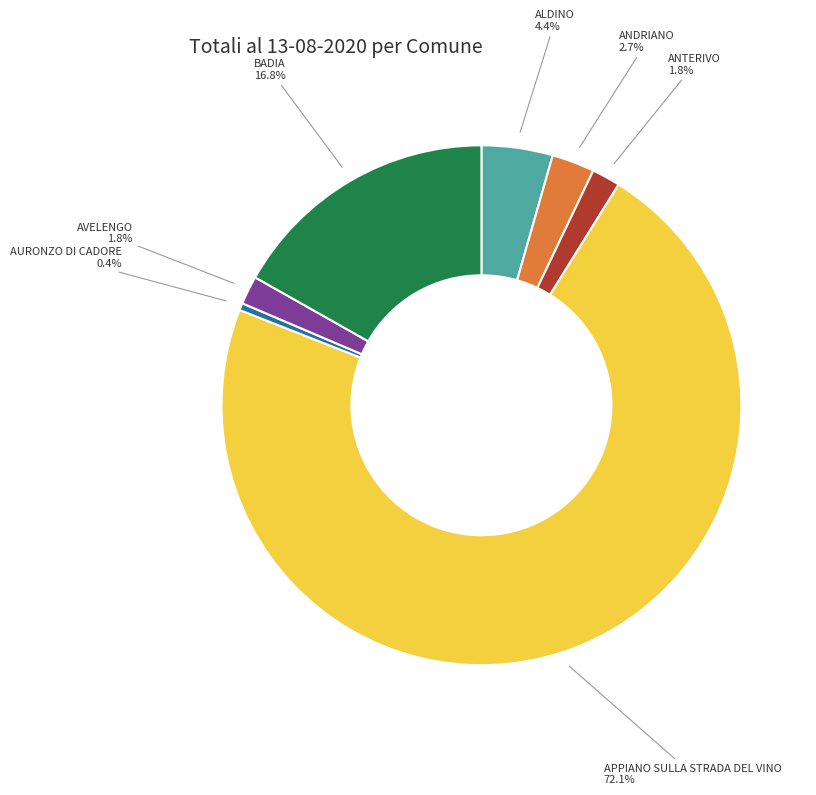

Does any single category account for the majority?

Yes